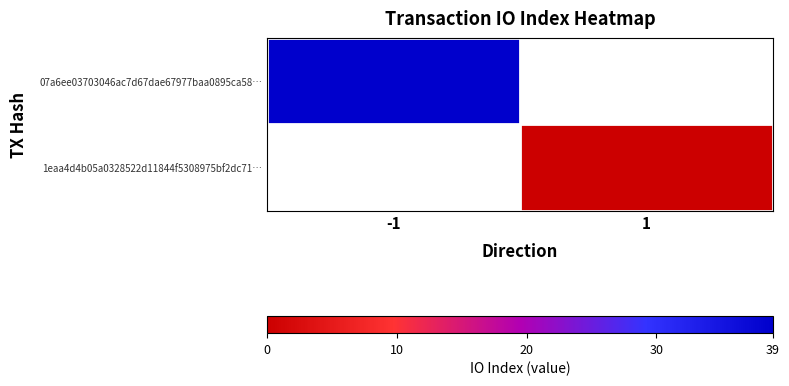

Read the 07a6ee03703046ac7d67dae67977baa0895ca58… value at -1.

39.0